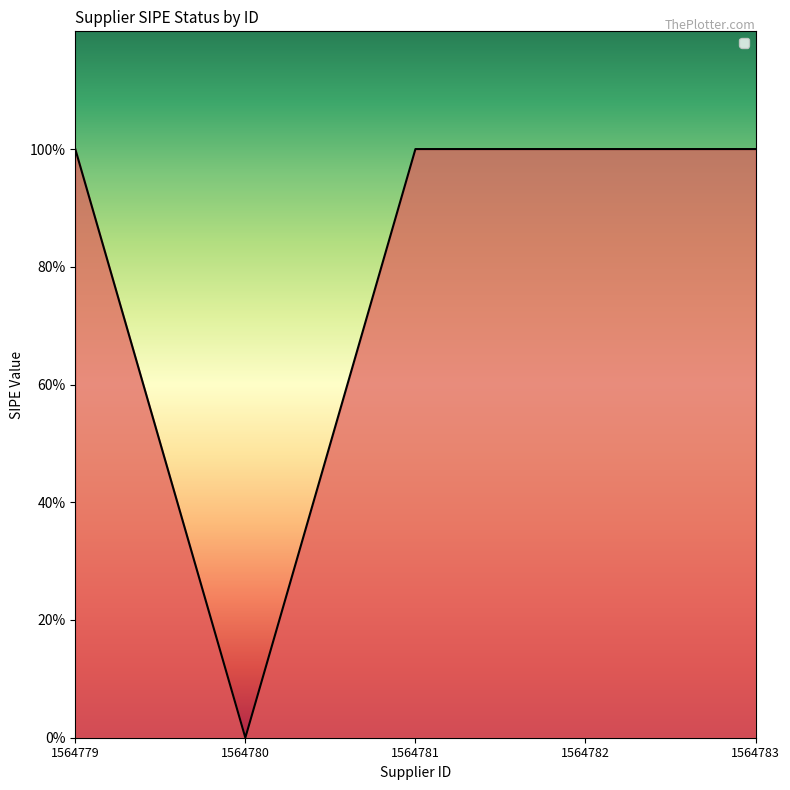

True or false: there are more than 0 points higher than both neighbors.

False